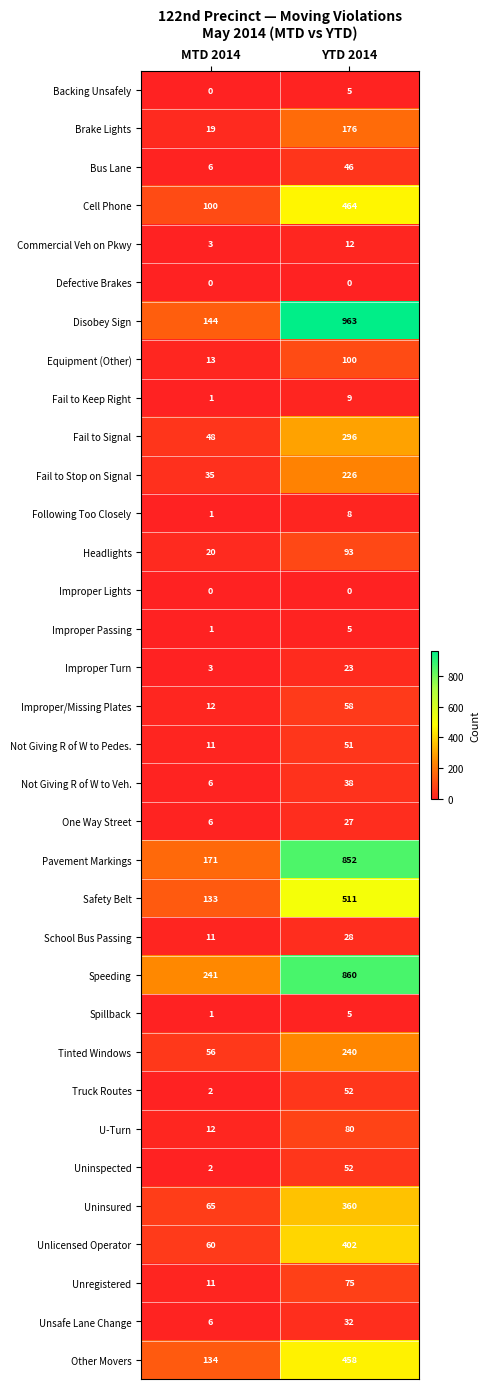

What is the sum of the Pavement Markings values at YTD 2014 and MTD 2014?

1023